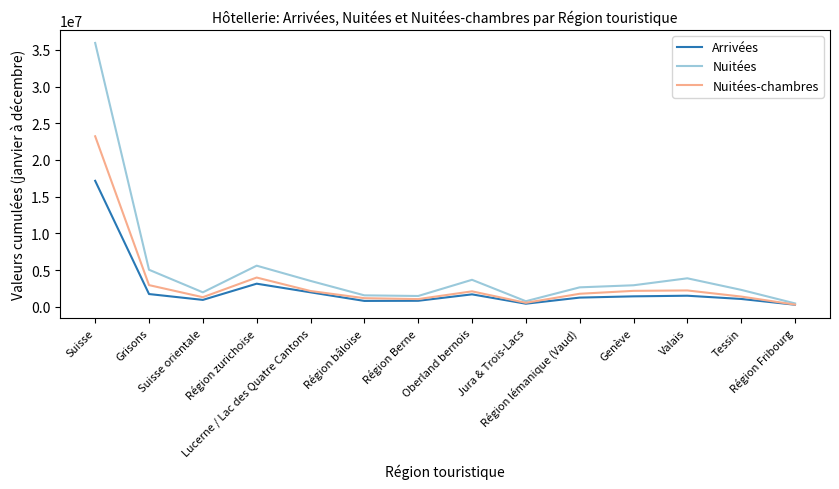

Which series has the largest total across all categories?

Nuitées